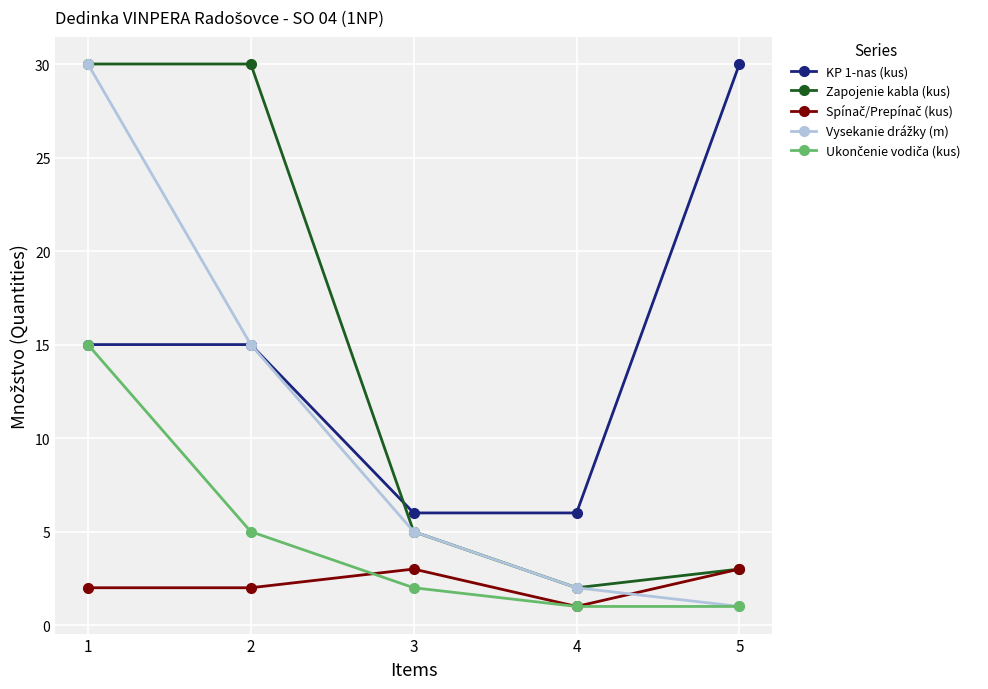

What is the difference between the maximum and second lowest values in the Zapojenie kabla (kus) series?

27